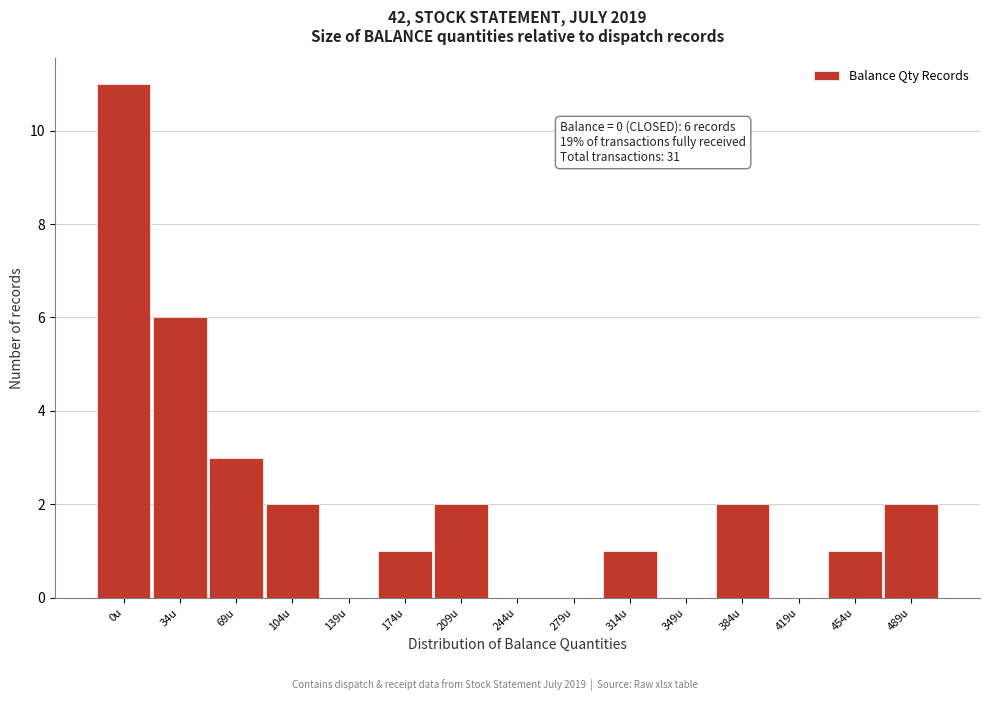

Reading left to right, transcribe all the data shown in this chart.

0u=11	34u=6	69u=3	104u=2	139u=0	174u=1	209u=2	244u=0	279u=0	314u=1	349u=0	384u=2	419u=0	454u=1	489u=2